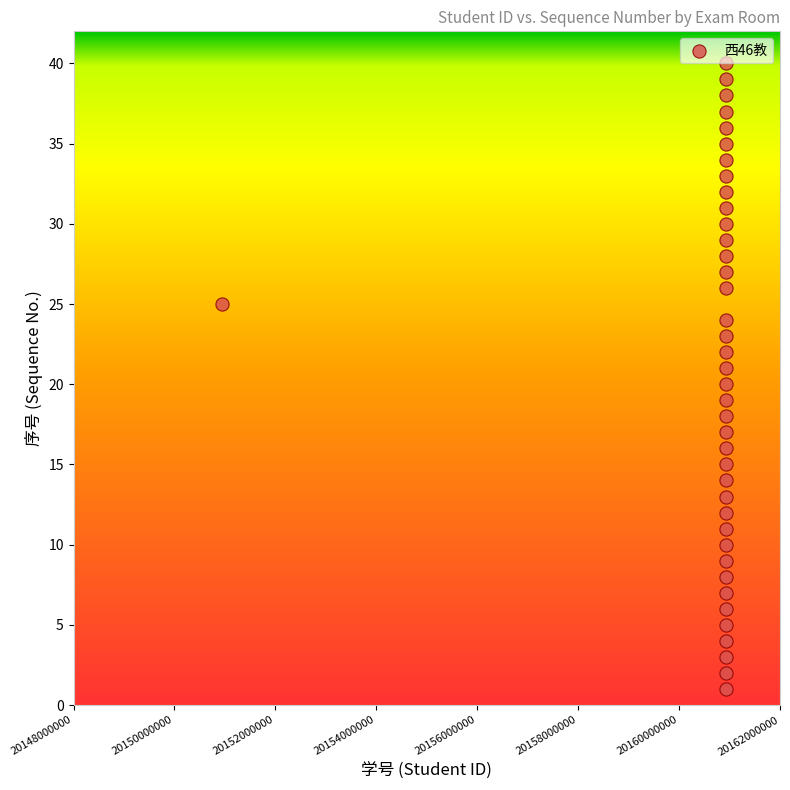

What is the range of Y values (max minus min)?

39